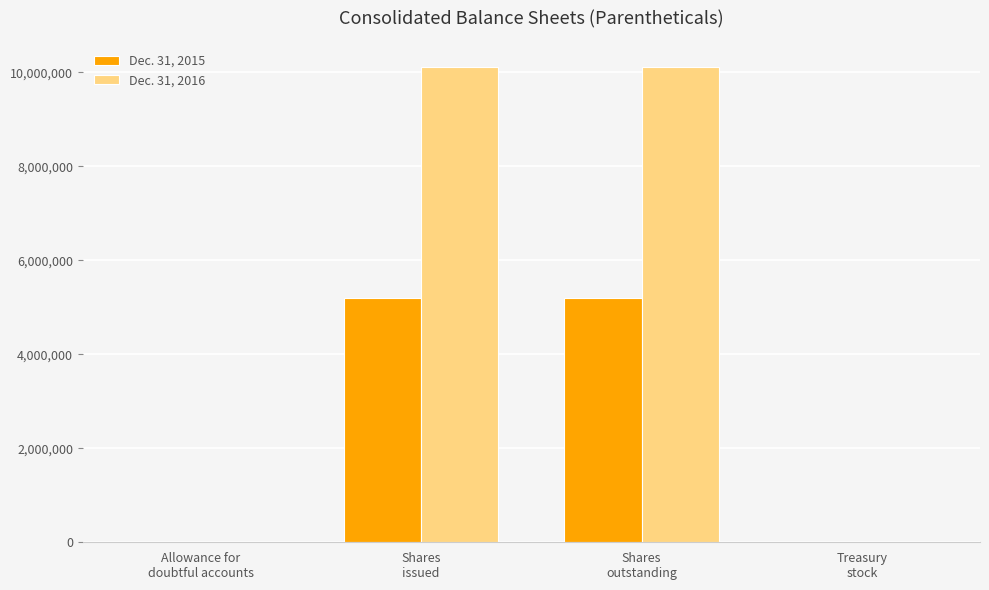

Which series has the largest total across all categories?

Dec. 31, 2016